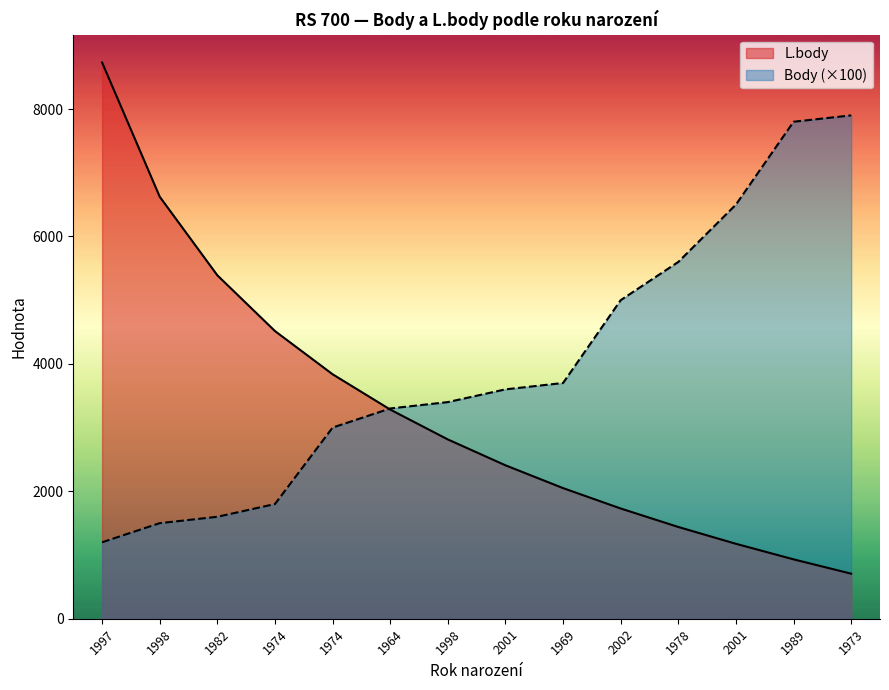

Is it true that Body equals 7900 at 1973?

True